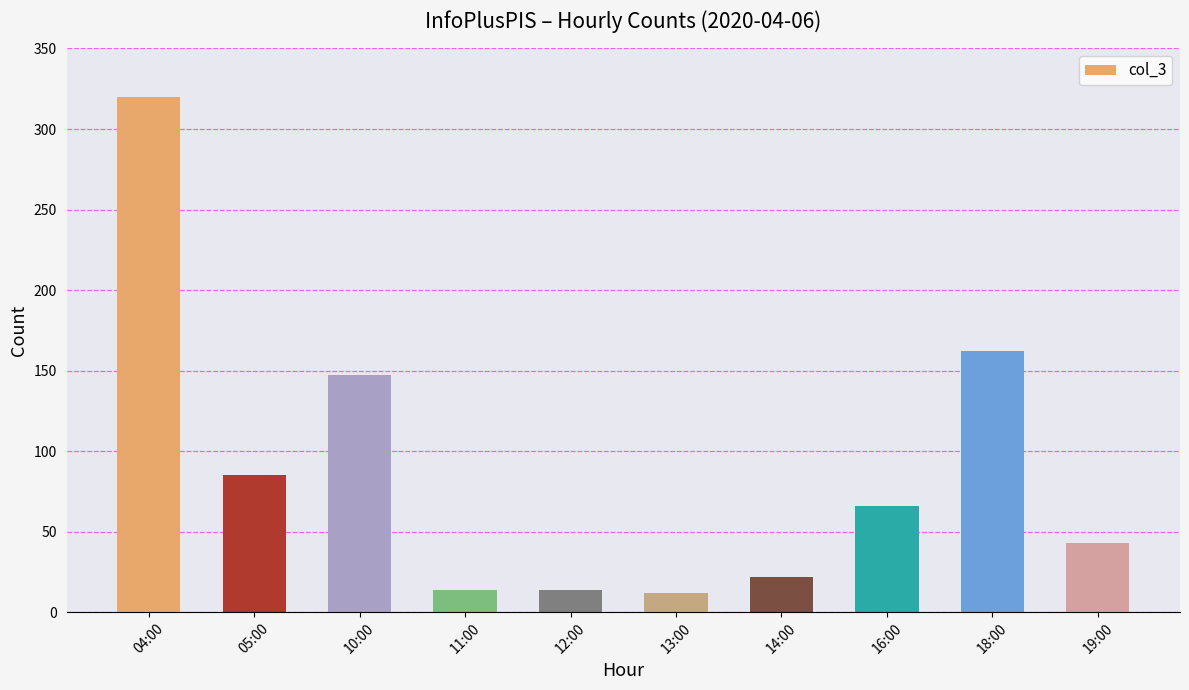

What is the label of the 8th bar from the right?

10:00